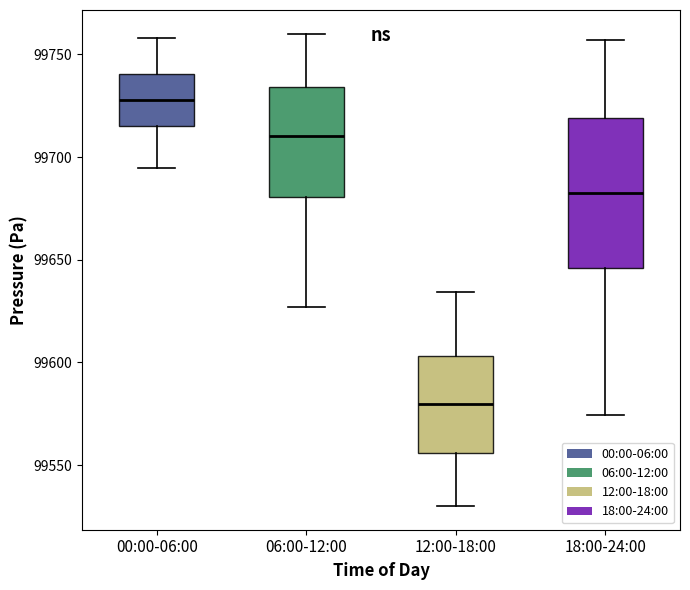

Reading left to right, transcribe this box plot: for each box, give where its median line is, the range the box spans, and where its two whiskers end, as read against the y-axis. The values are not printed on the chart, so give them approximately, as read against the axis.

00:00-06:00: median 99730, box 99715 to 99740, whiskers 99695 to 99760
06:00-12:00: median 99710, box 99680 to 99735, whiskers 99625 to 99760
12:00-18:00: median 99580, box 99555 to 99605, whiskers 99530 to 99635
18:00-24:00: median 99680, box 99645 to 99720, whiskers 99575 to 99755